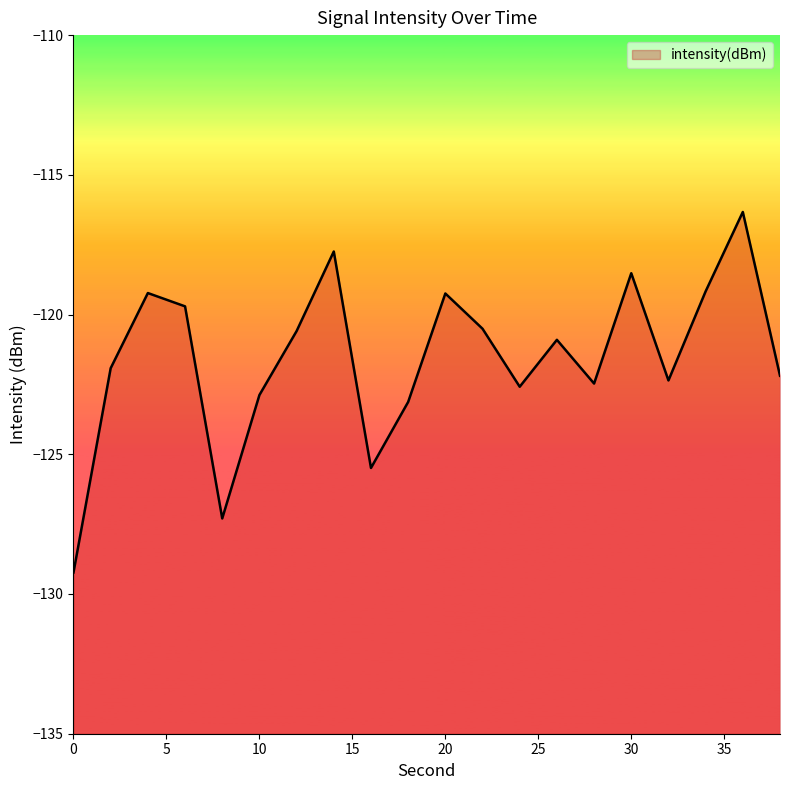

List the labels in order of value, smallest first.

0, 8, 16, 18, 10, 24, 28, 32, 38, 2, 26, 12, 22, 6, 20, 4, 34, 30, 14, 36